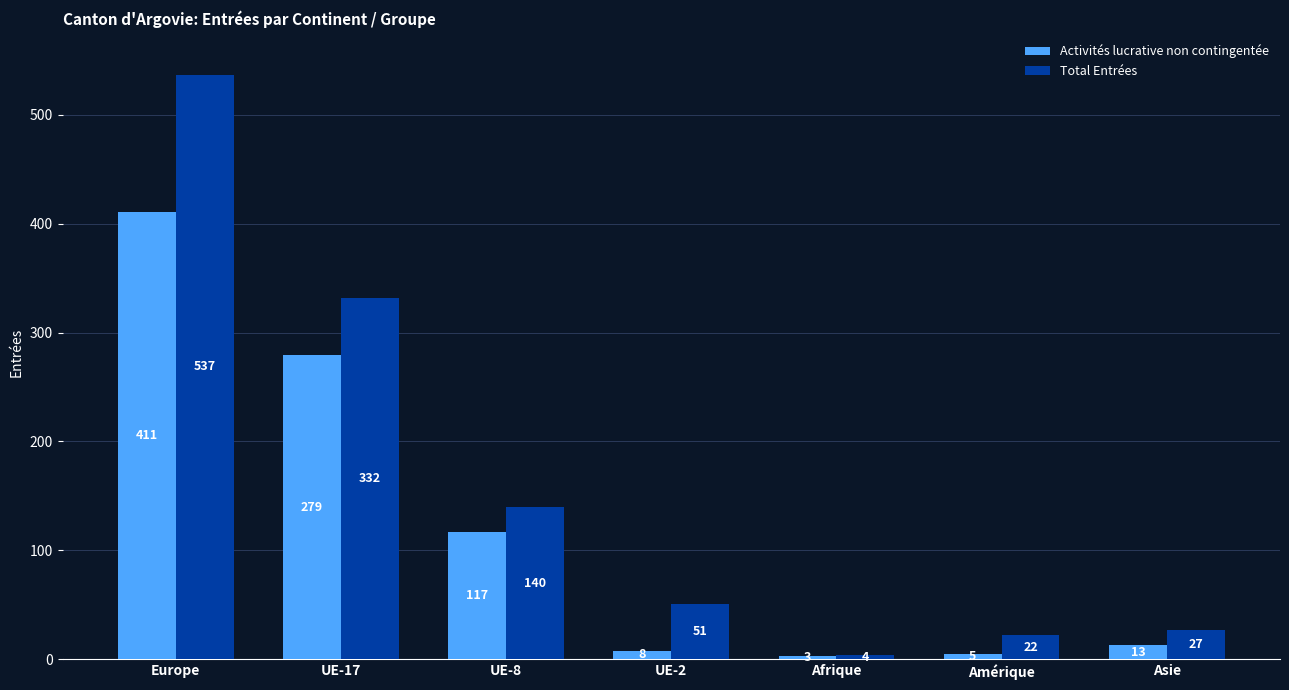

Reading left to right, transcribe all the data shown in this chart.

Activités lucrative non contingentée: Europe=411	UE-17=279	UE-8=117	UE-2=8	Afrique=3	Amérique=5	Asie=13
Total Entrées: Europe=537	UE-17=332	UE-8=140	UE-2=51	Afrique=4	Amérique=22	Asie=27